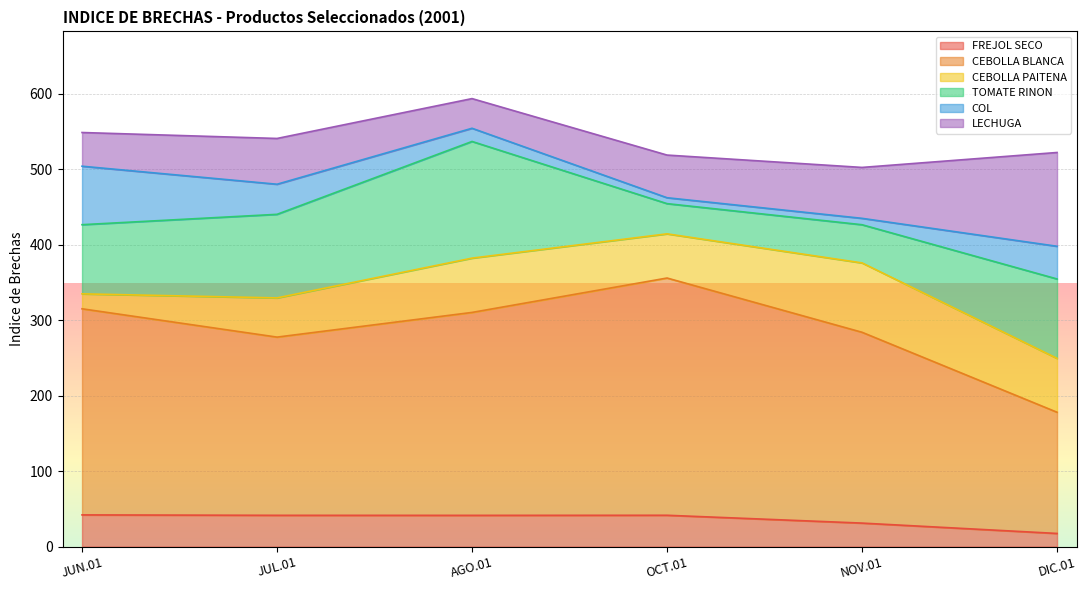

How many categories are shown in the chart?

6